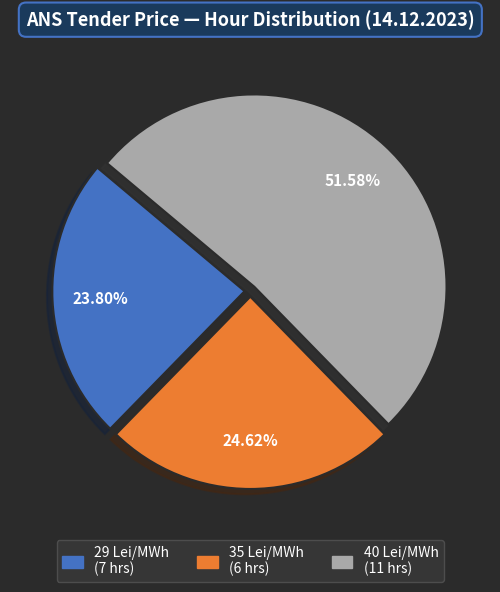

Is there a majority slice in this chart?

Yes